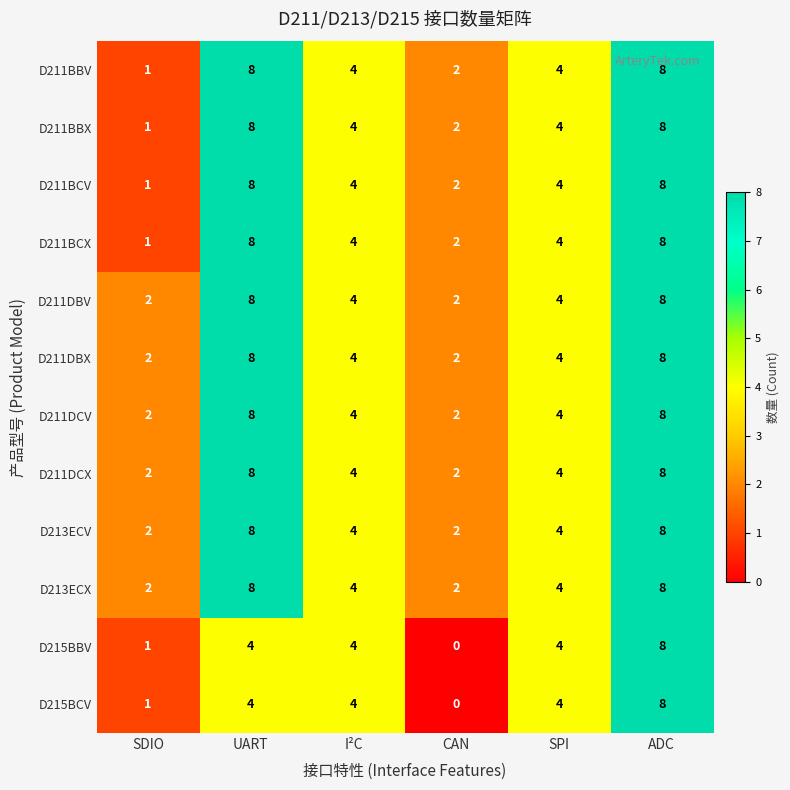

Is it true that D213ECX equals 2 at CAN?

True